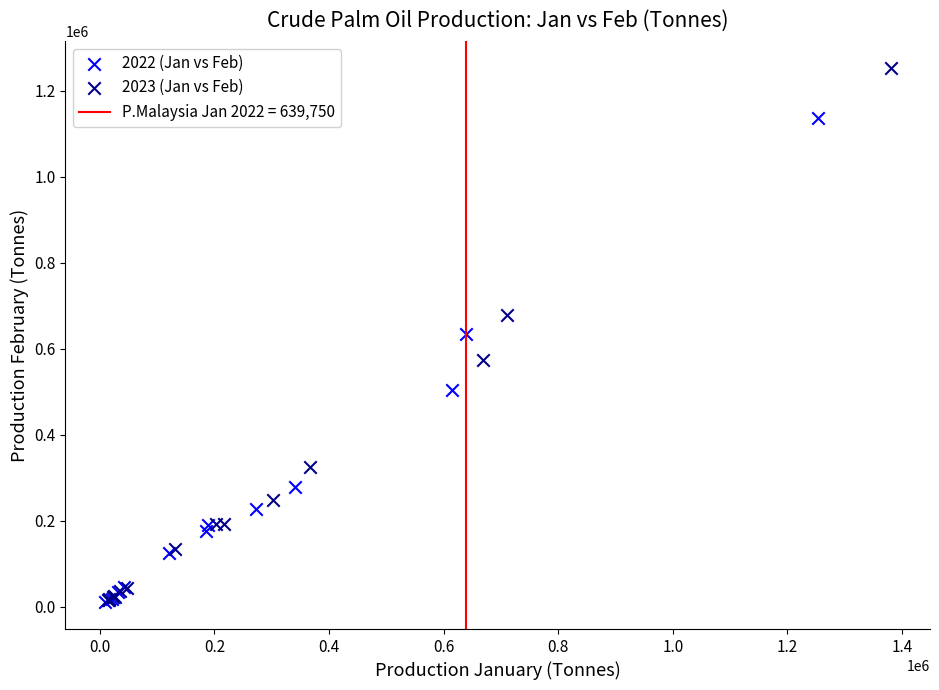

Which series has the widest spread of Y values?

2023 (Jan vs Feb)